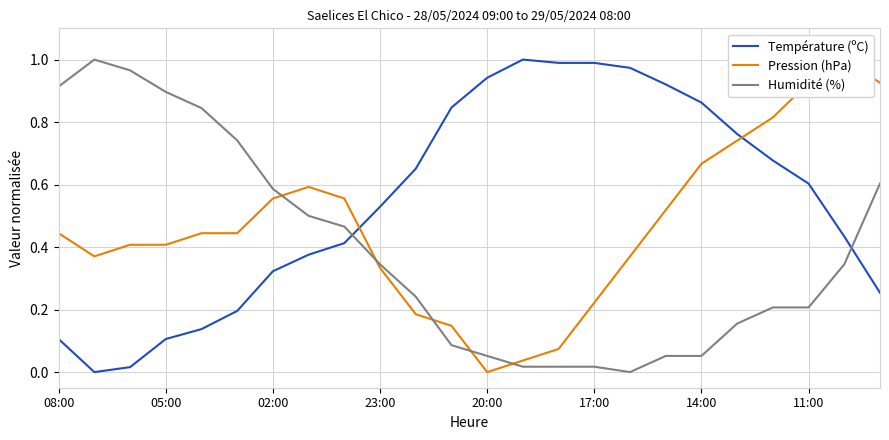

What are all the series names shown in the legend?

Température (ºC), Pression (hPa), Humidité (%)